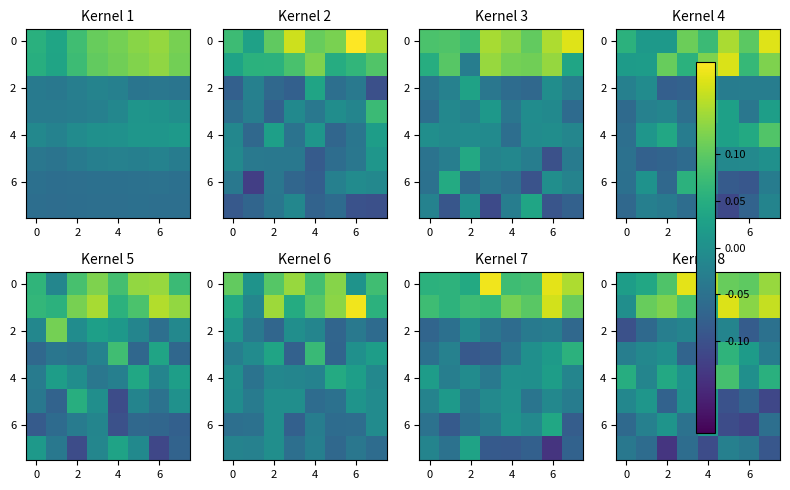

Count the number of categories in the chart.

8